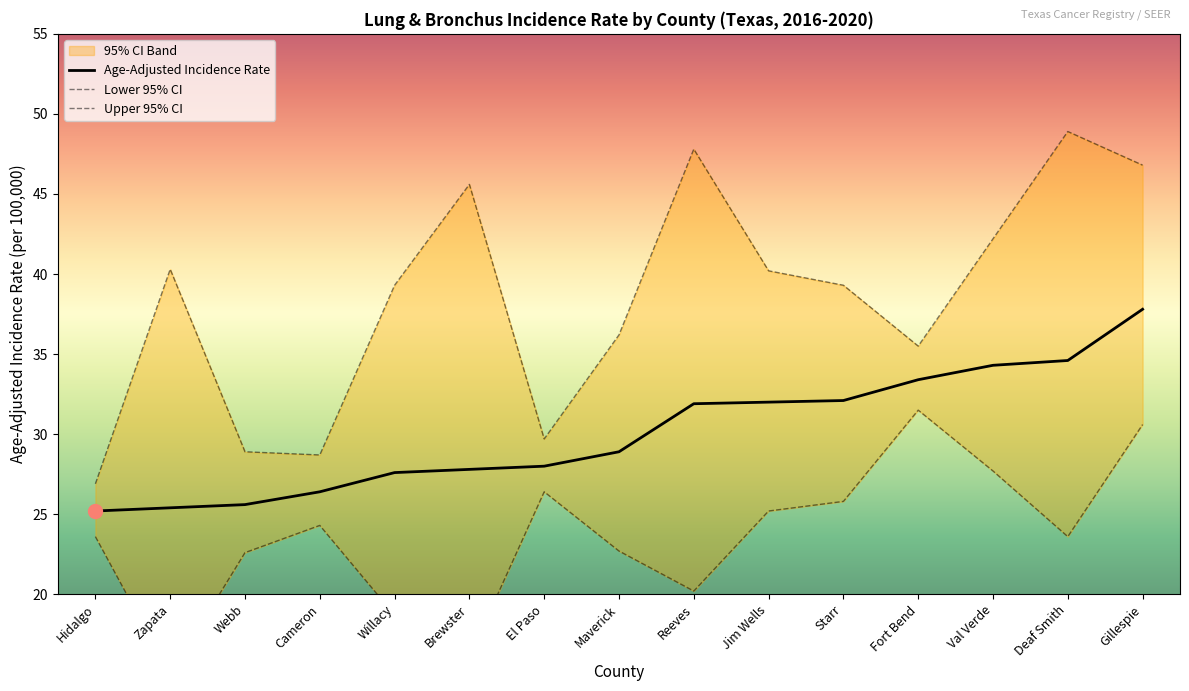

True or false: Age-Adjusted Incidence Rate has a value of 33.4 at Fort Bend.

True